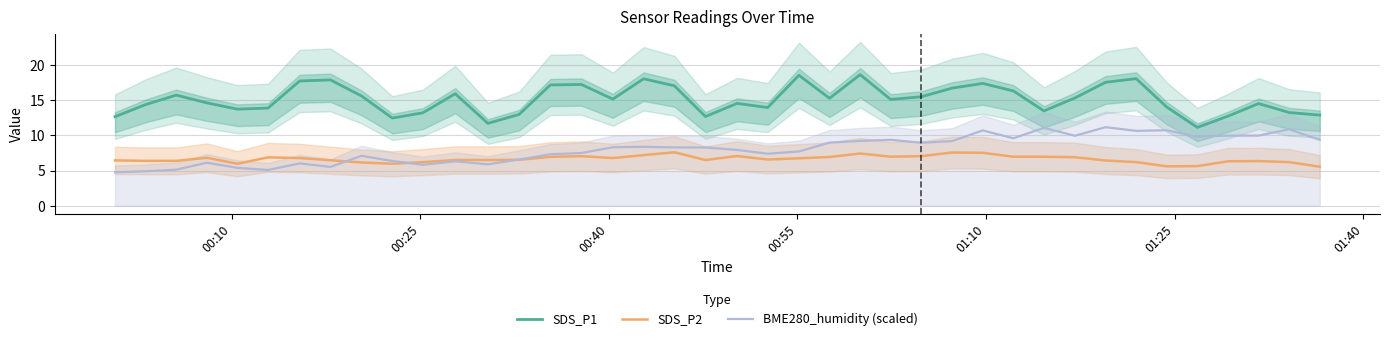

True or false: SDS_P1 and BME280_humidity (scaled) intersect in this chart.

False